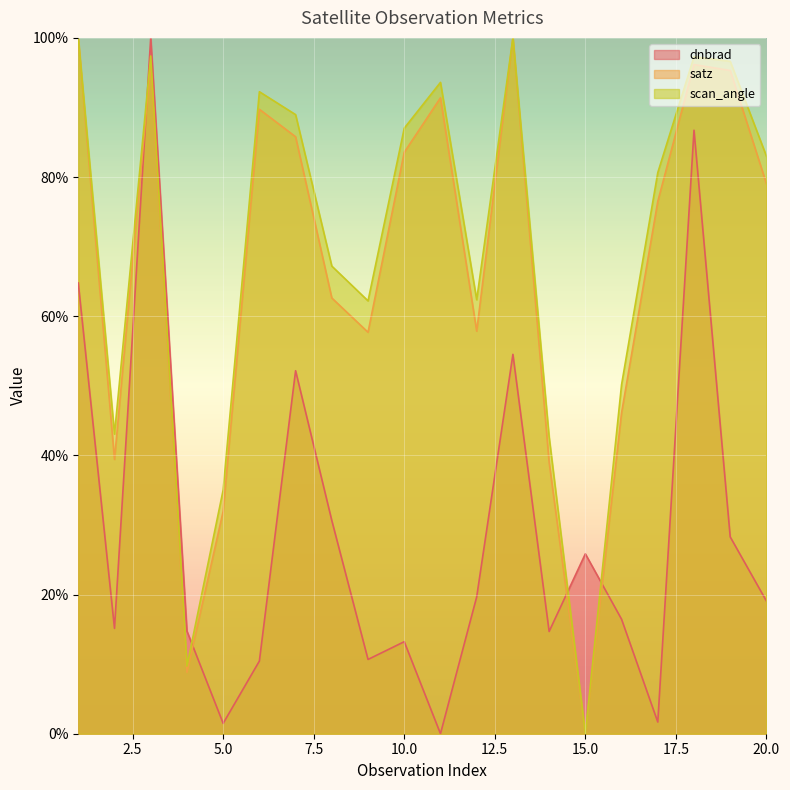

What is the spread (max minus min) of values at 6?

81.8